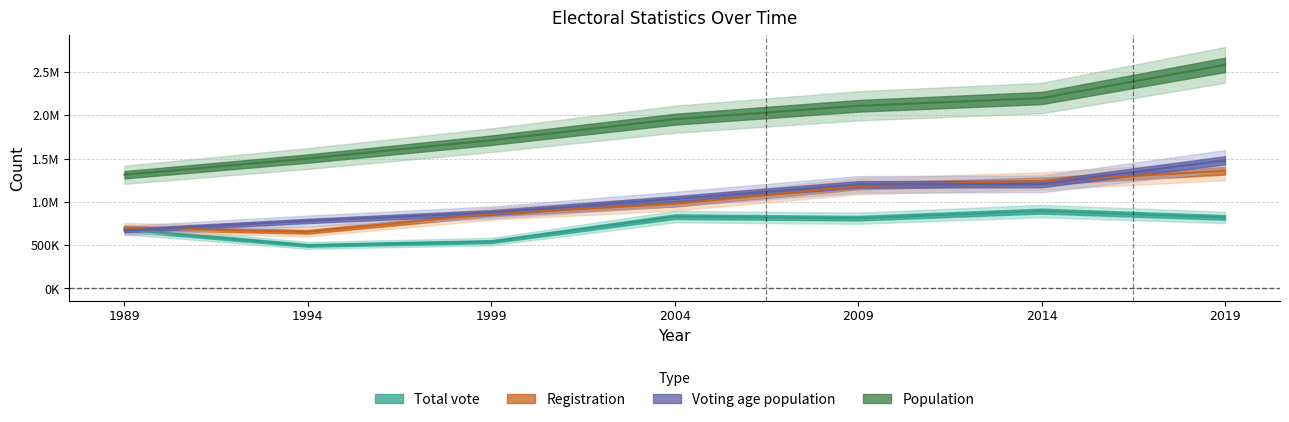

What is the difference between the Population values at 2009 and 2014?

89741